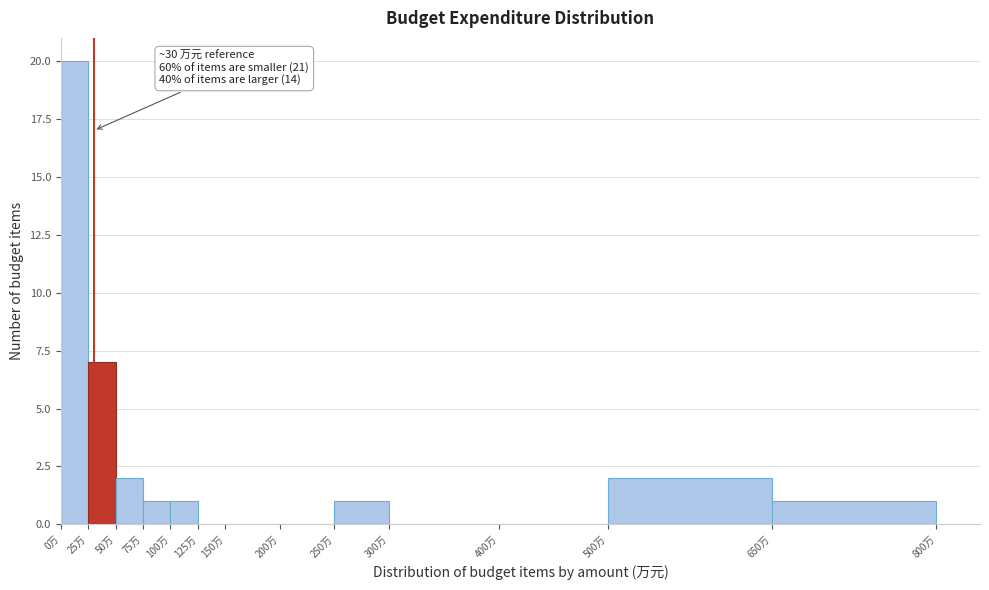

Over which range of the x-axis is the bar tallest?

0 to 25